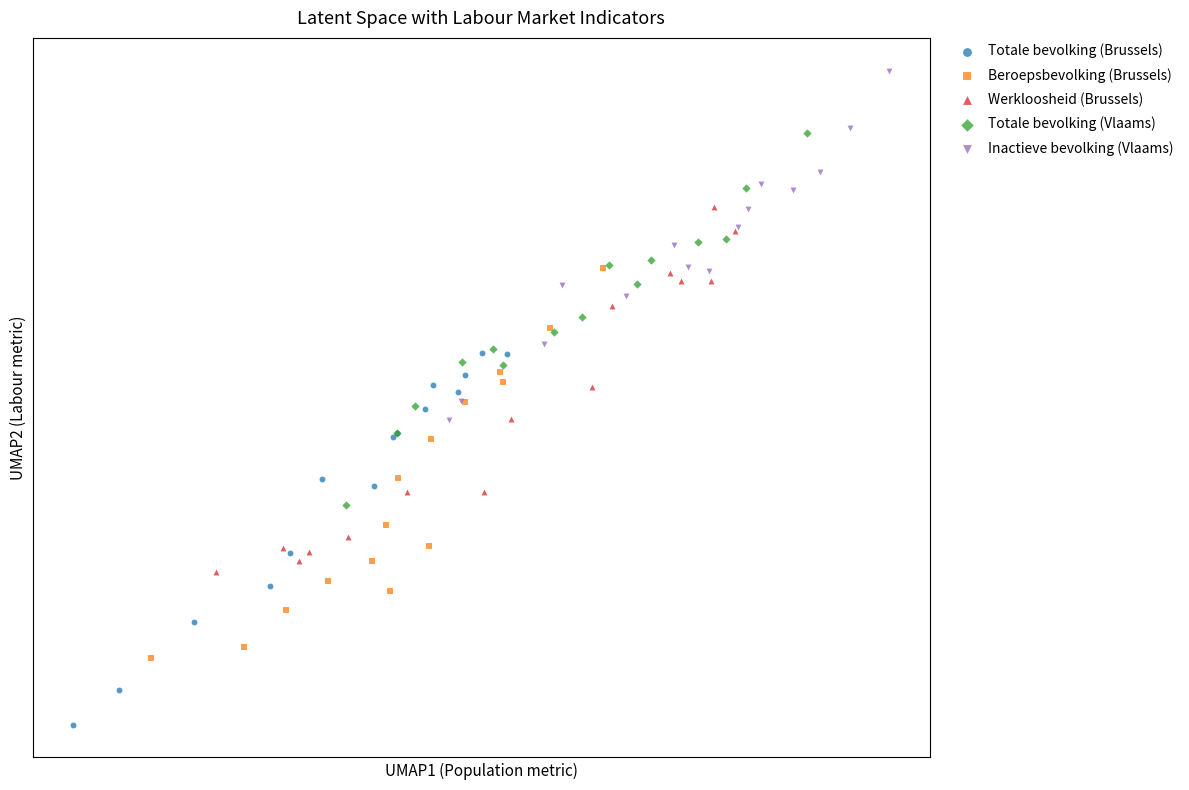

What are all the series names shown in the legend?

Totale bevolking (Brussels), Beroepsbevolking (Brussels), Werkloosheid (Brussels), Totale bevolking (Vlaams), Inactieve bevolking (Vlaams)